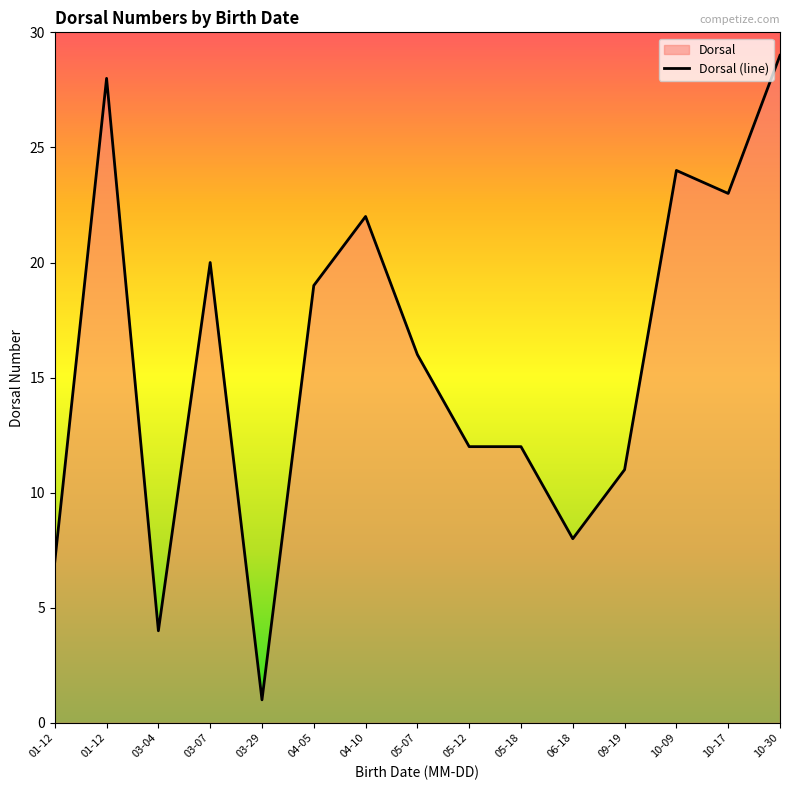

List the labels in order of value, smallest first.

03-29, 03-04, 01-12, 06-18, 09-19, 05-12, 05-18, 05-07, 04-05, 03-07, 04-10, 10-17, 10-09, 01-12, 10-30